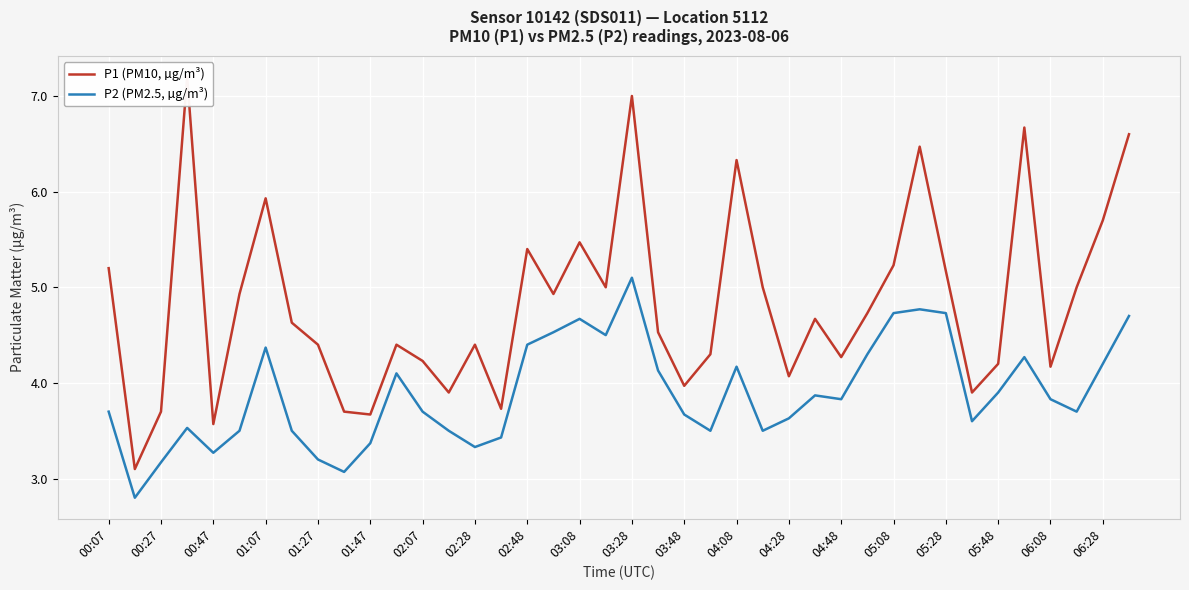

What are all the series names shown in the legend?

P1 (PM10, µg/m³), P2 (PM2.5, µg/m³)